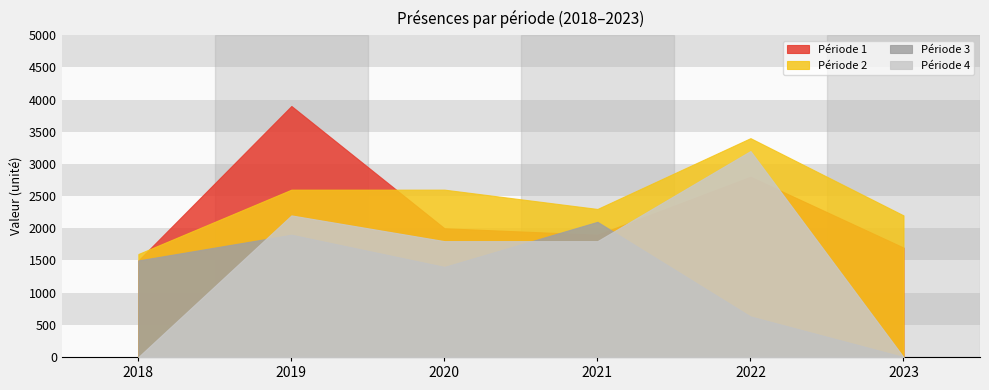

Reading left to right, what are all the values shown in this chart?

Période 1: 1500	3900	2000	1900	2800	1700
Période 2: 1600	2600	2600	2300	3400	2200
Période 3: 1500	1900	1400	2100	630	0
Période 4: 0	2200	1800	1800	3200	0